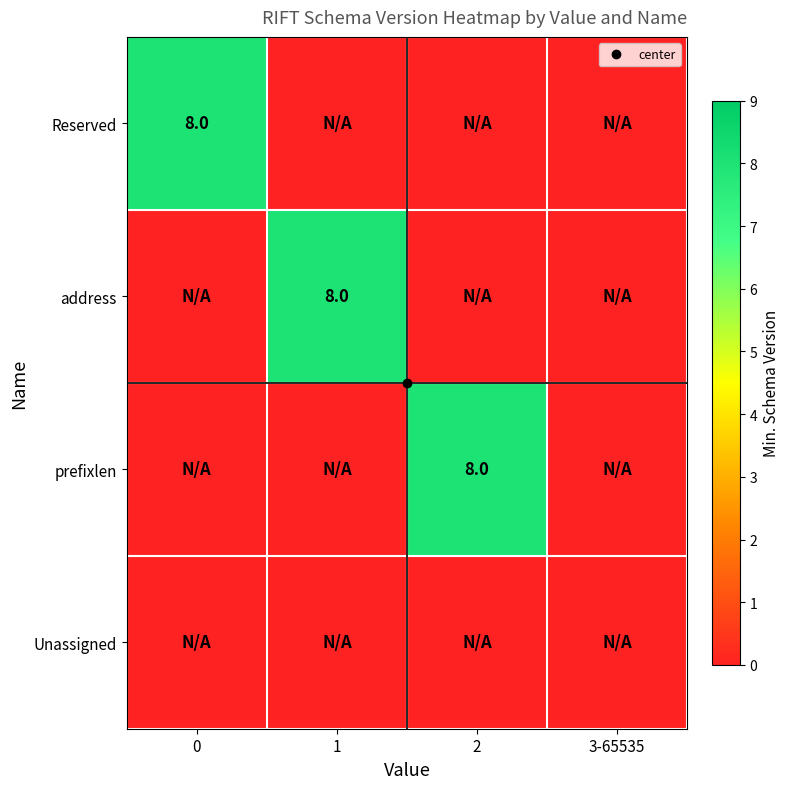

What is the sum of all address values?

8